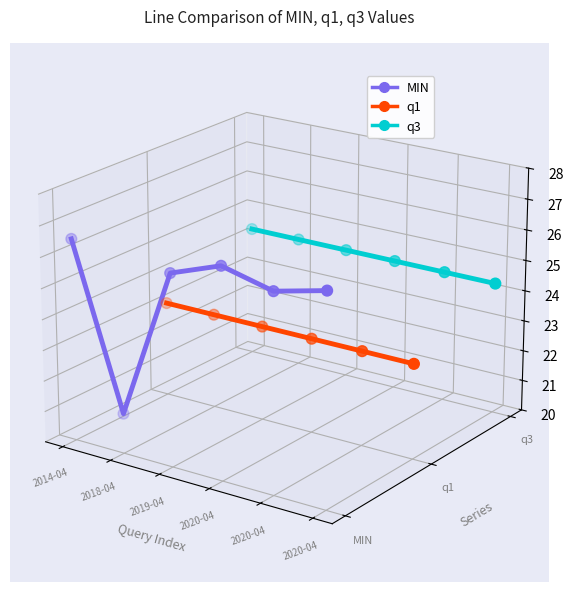

Which series has the widest spread of Y values?

MIN